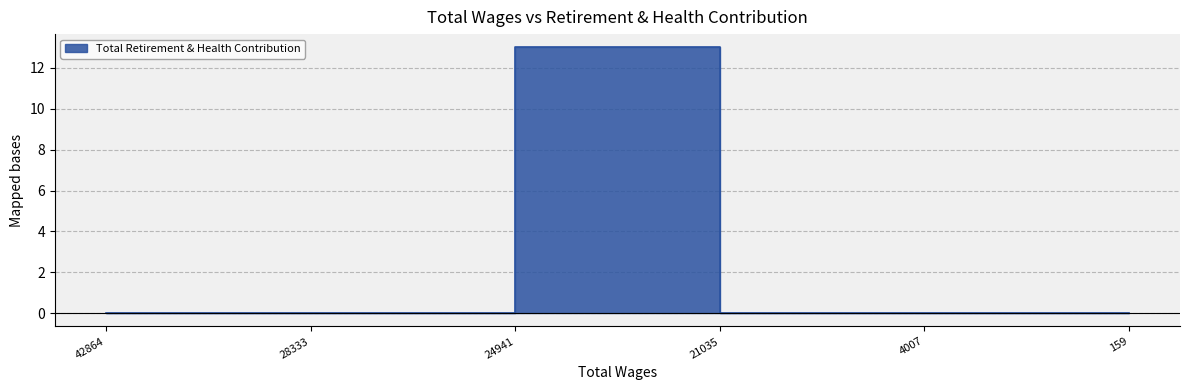

What is the label of the 4th point from the left?

21035.0